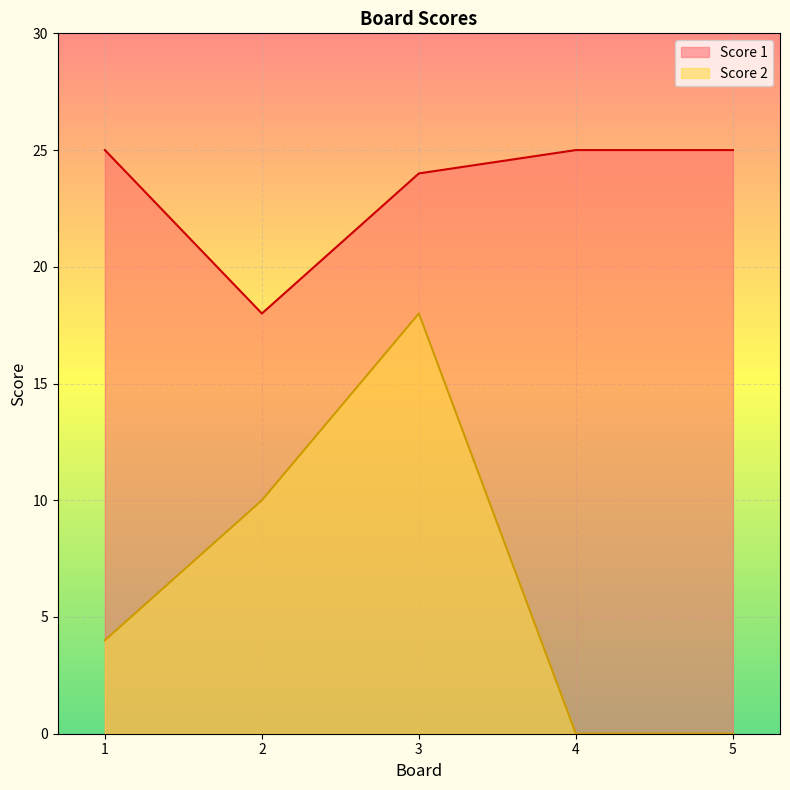

What is the value of the Score 2 point at the 3rd from the left?

18